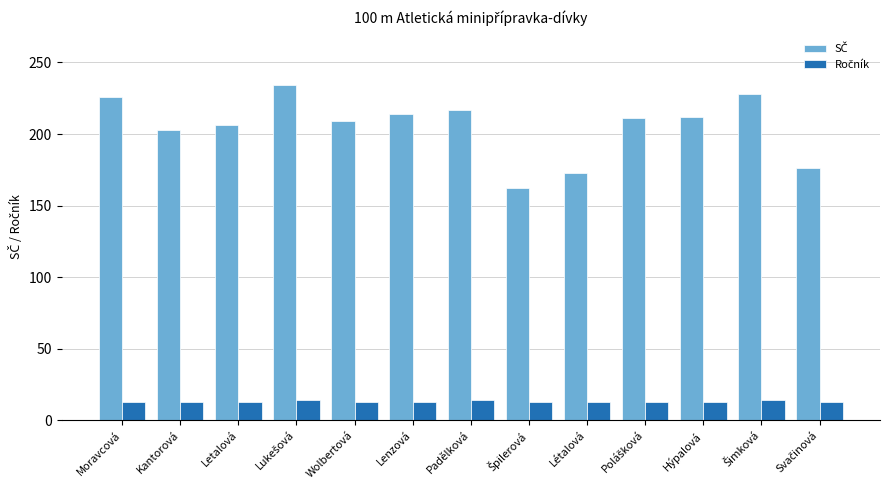

What is the minimum value shown in the chart?

13